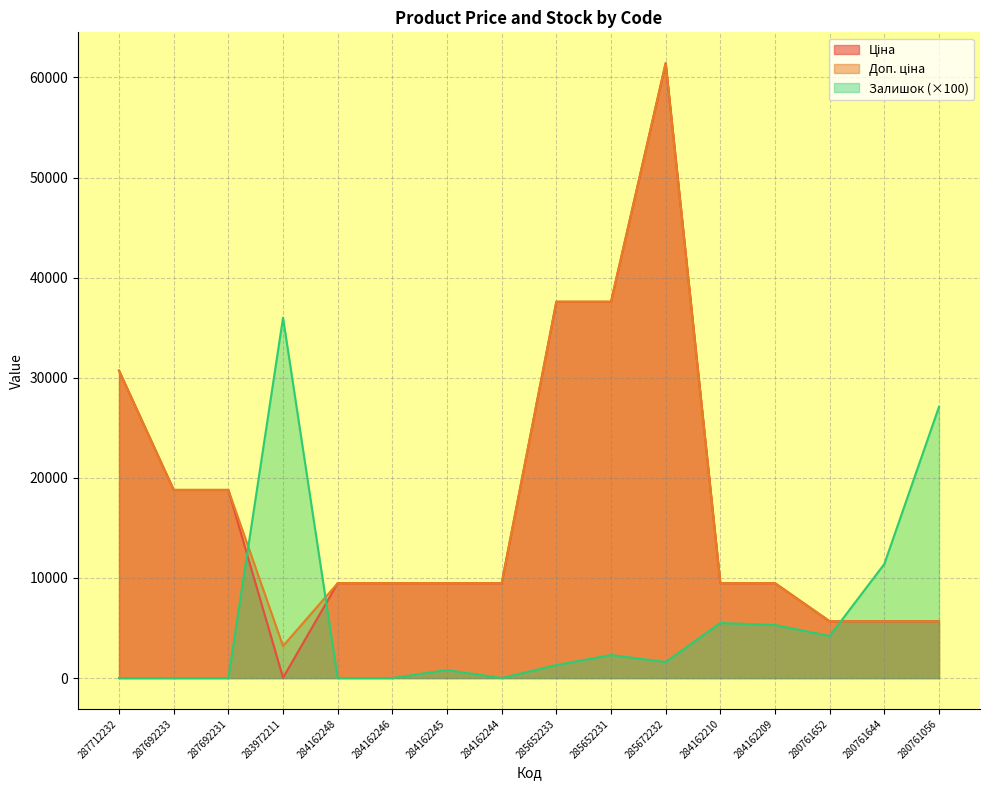

How many interior local valleys does the Доп. ціна series have?

1